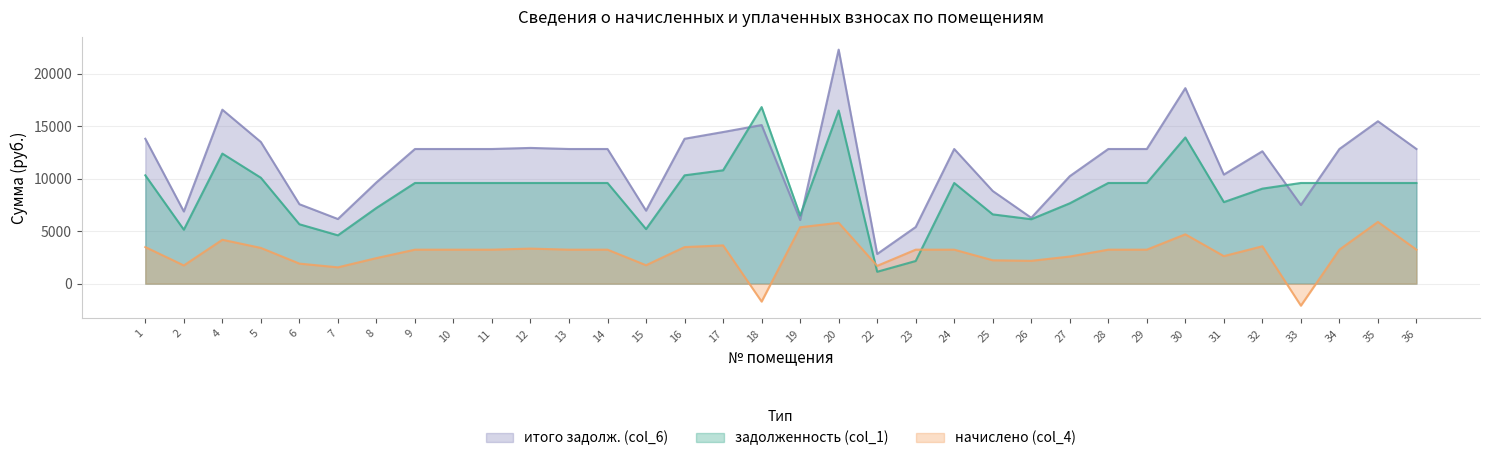

At which category does the chart reach its peak across all series?

20